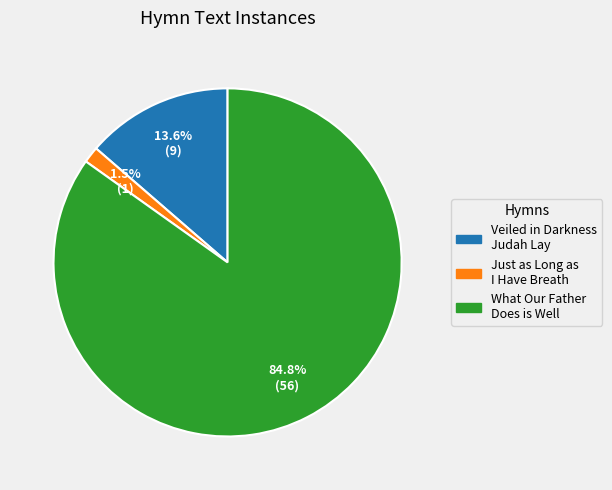

Does any single category account for the majority?

Yes